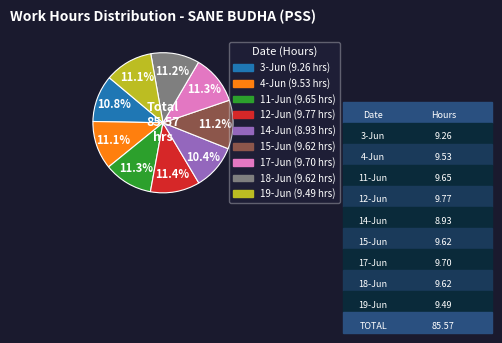

To the nearest percent, what portion does 14-Jun represent?

10%